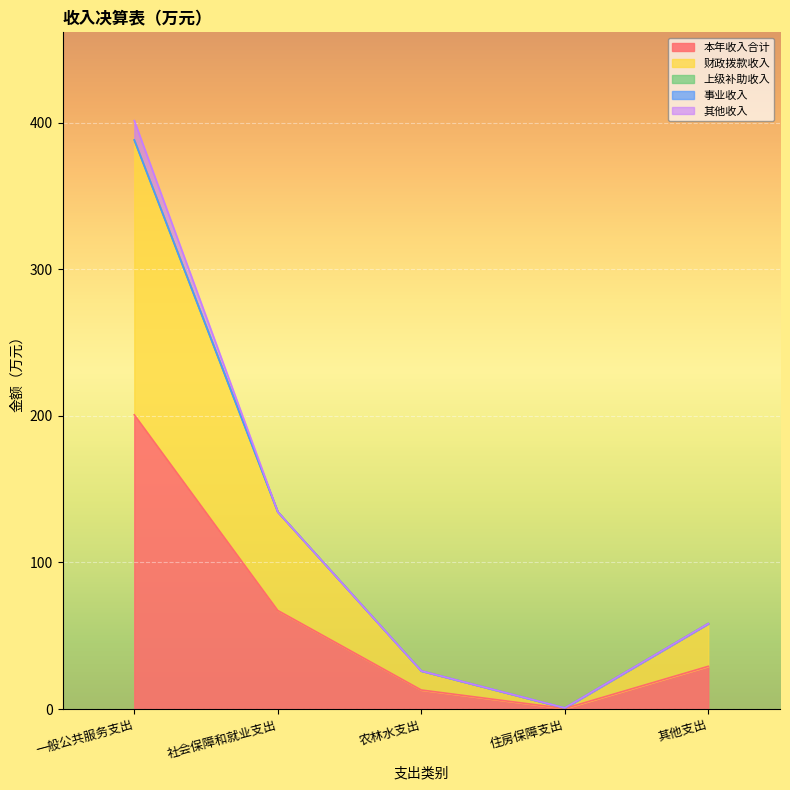

At 社会保障和就业支出, list the series in order from largest to smallest.

本年收入合计, 财政拨款收入, 上级补助收入, 事业收入, 其他收入